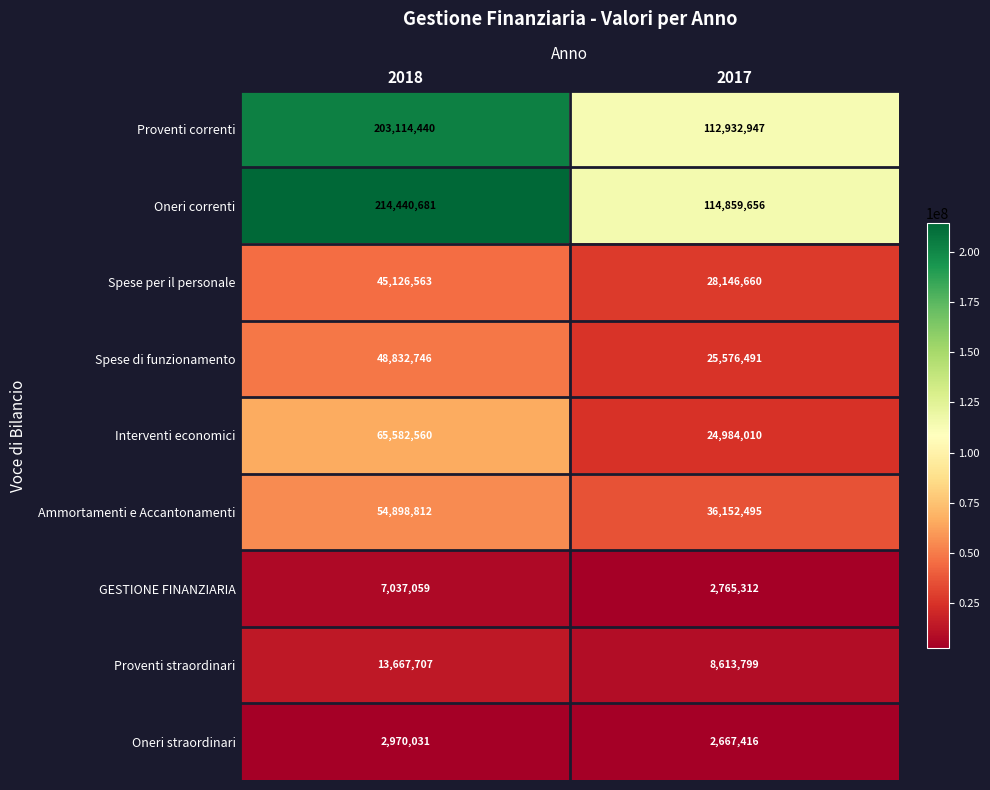

What is the spread (max minus min) of values at 2018?

211470650